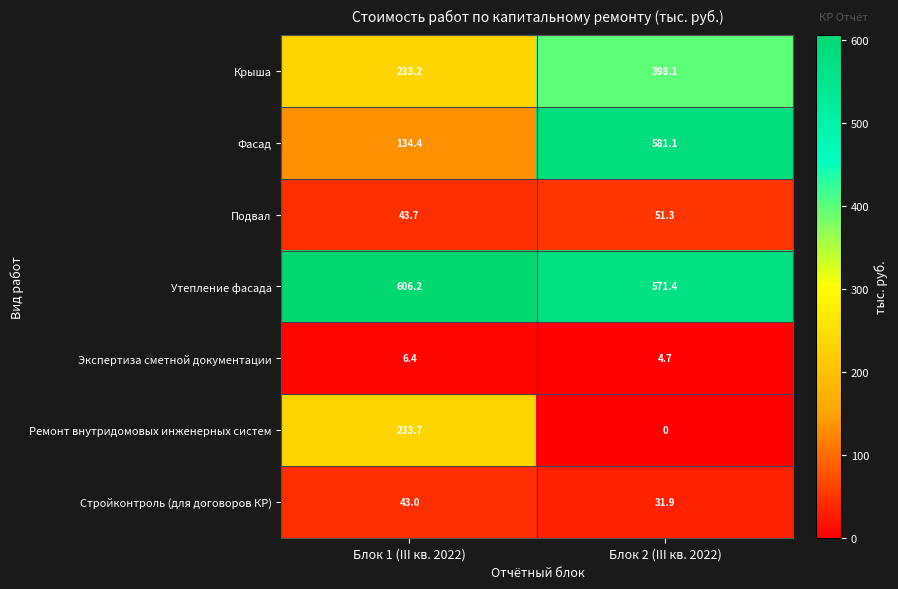

What is the sum of the Фасад values at Блок 2 (III кв. 2022) and Блок 1 (III кв. 2022)?

715.5